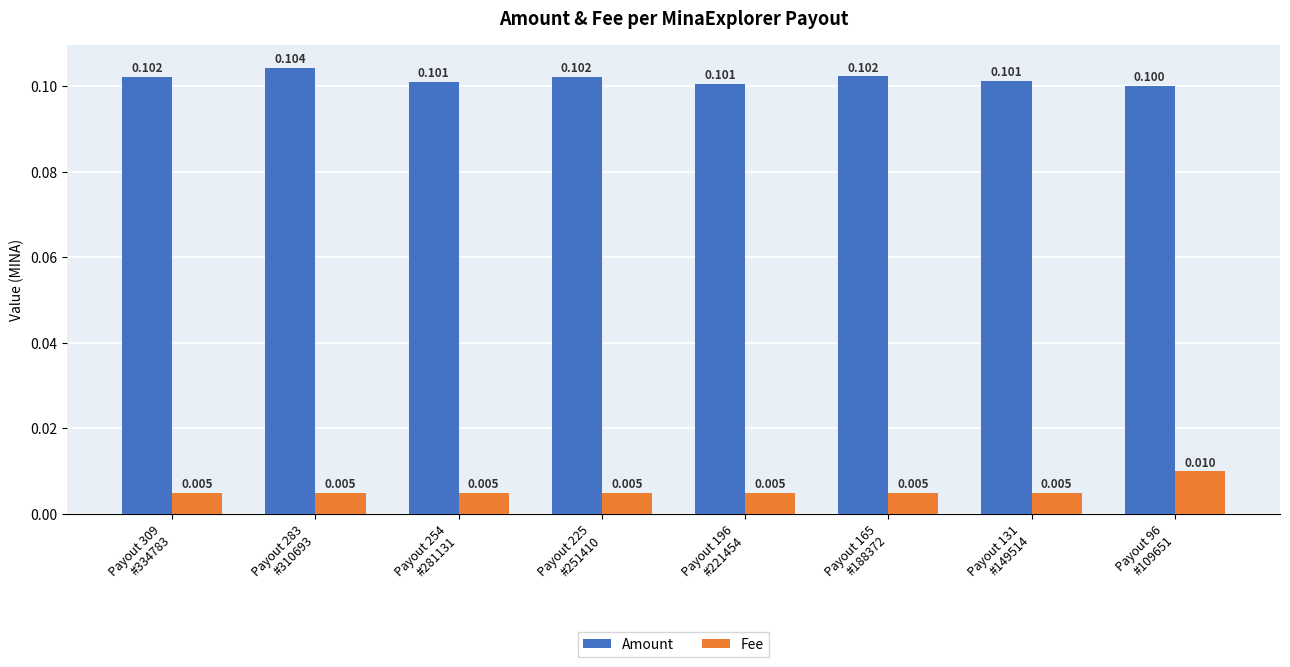

What are all the series names shown in the legend?

Amount, Fee